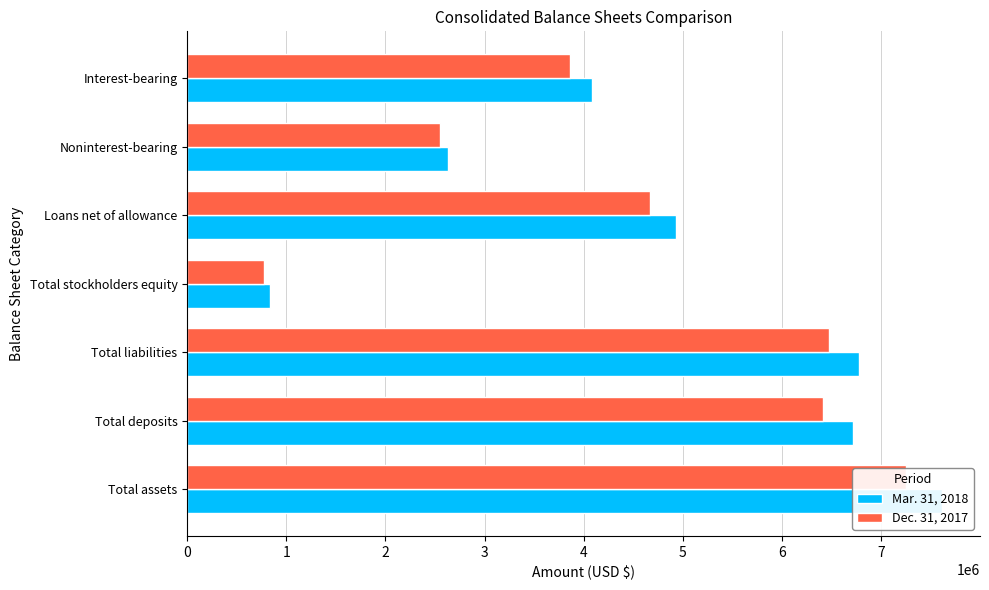

What is the average value of the Dec. 31, 2017 series?

4572390